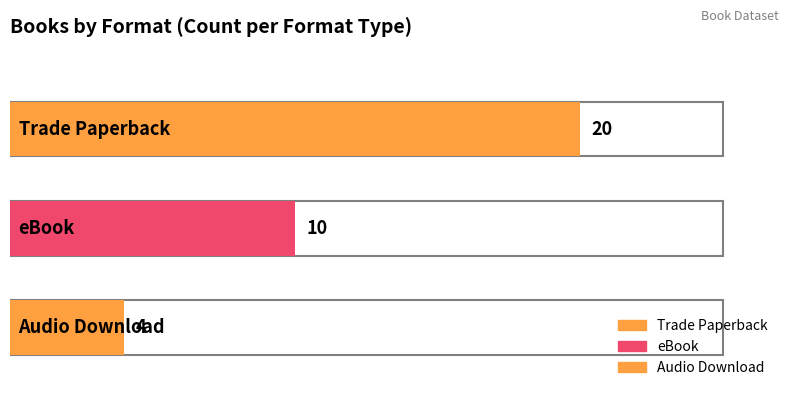

How many groups of bars are there?

3